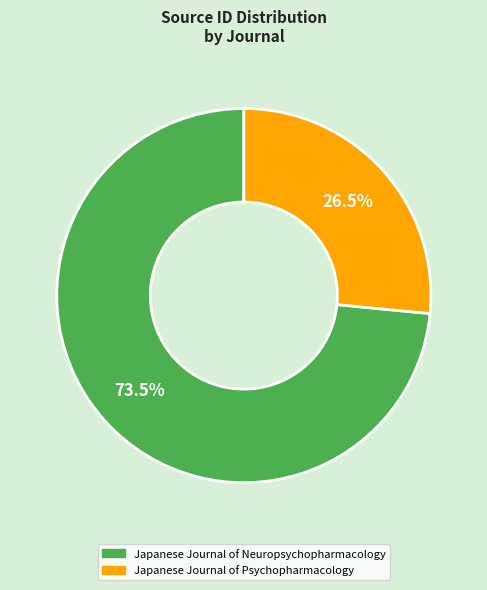

How many segments does this pie chart have?

2